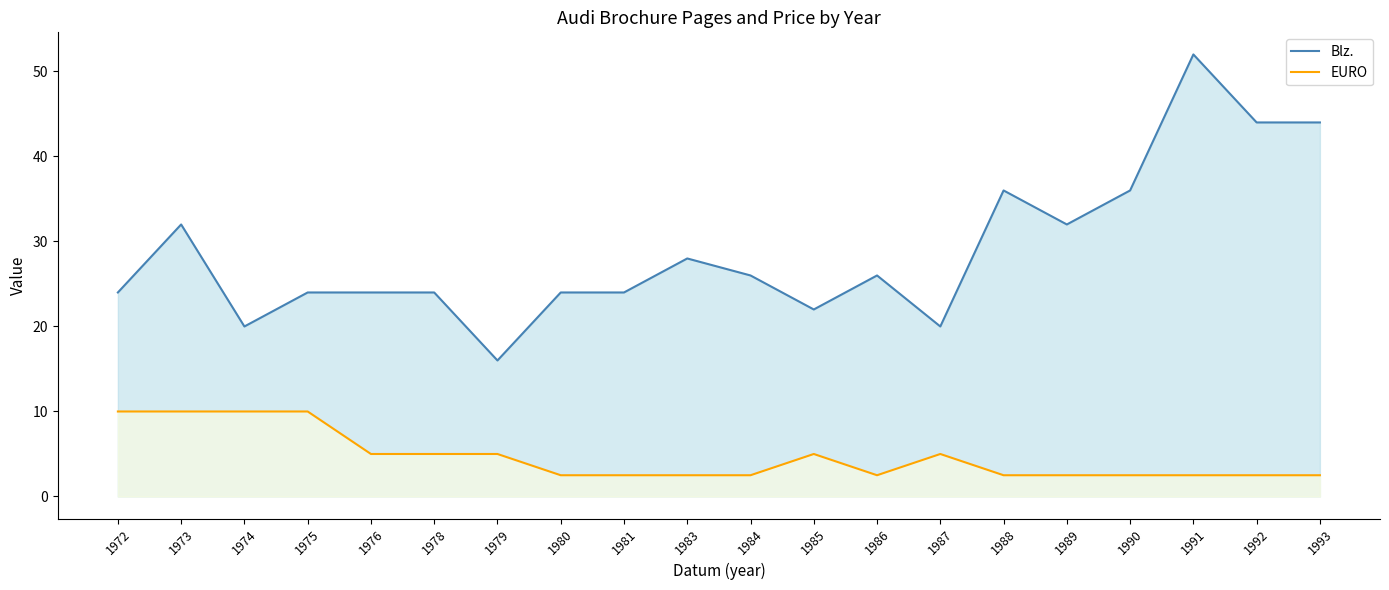

Between 1985 and 1990, which series saw the biggest shift?

Blz.